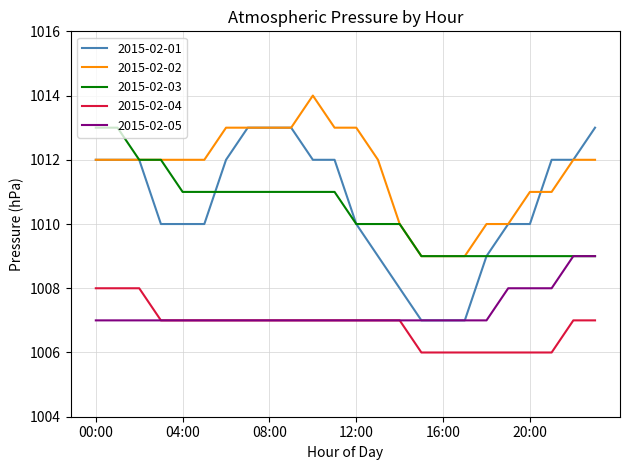

How many distinct data groups are displayed?

5